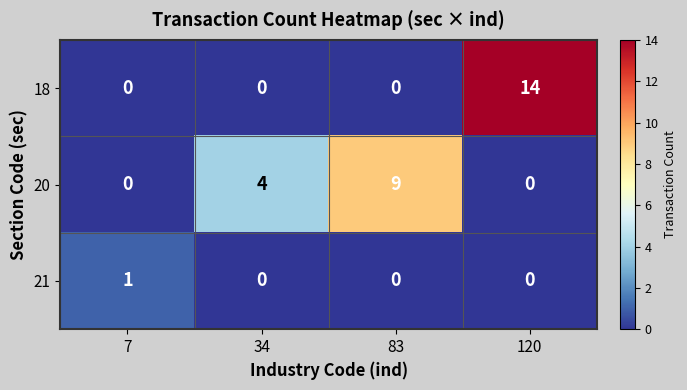

What is the spread (max minus min) of values at 34?

4